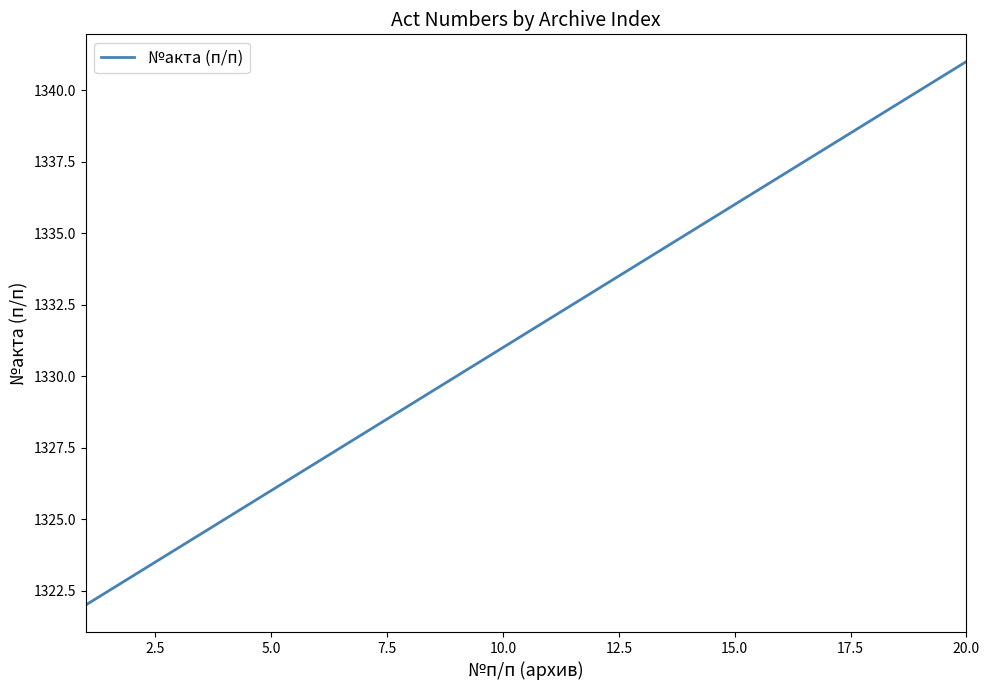

True or false: the data has more than 0 interior local peaks.

False